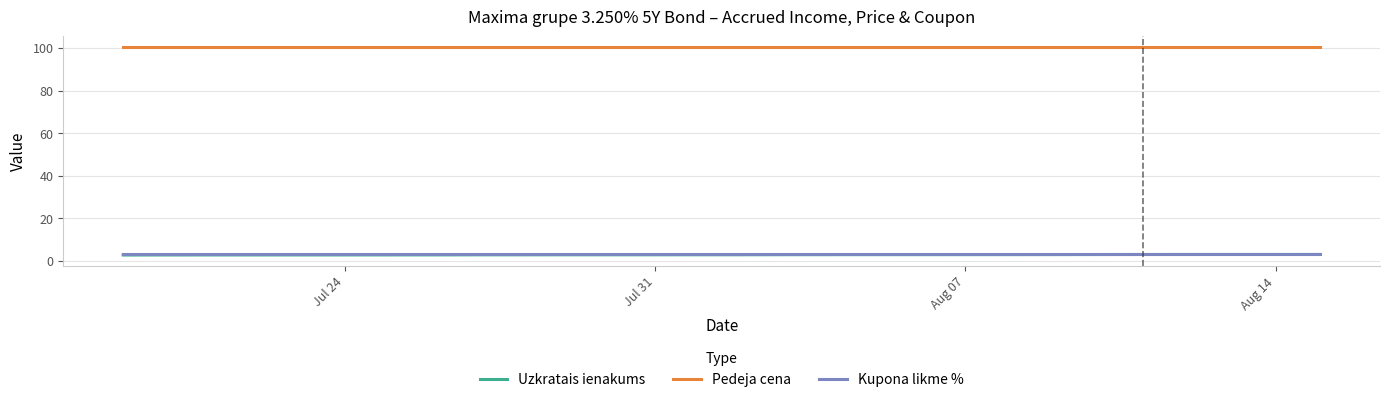

True or false: Uzkratais ienakums and Pedeja cena cross at least once.

False